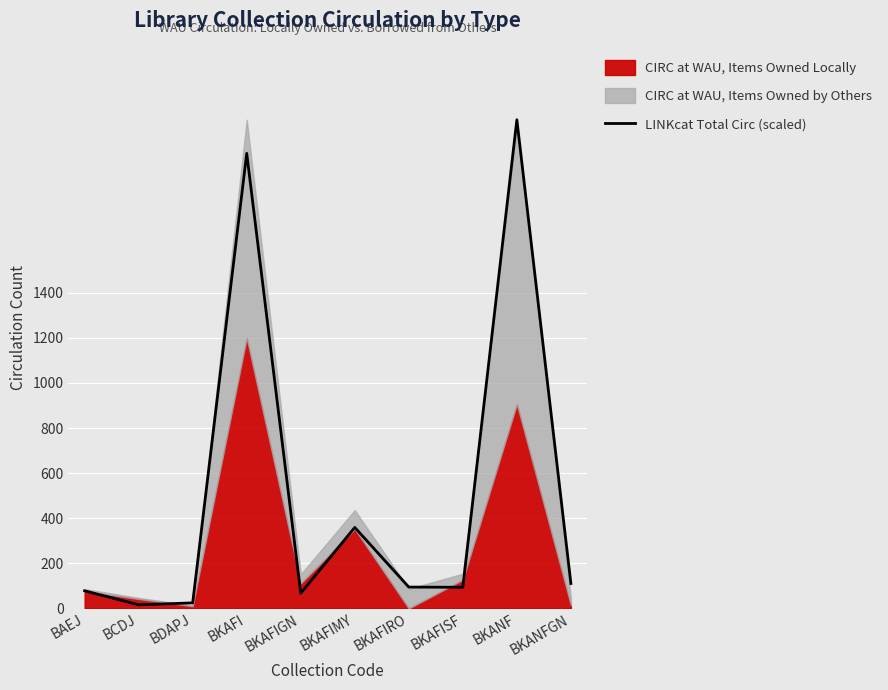

Approximately how many times larger is the value at BKAFIGN compared to BKAFIMY?

0.2